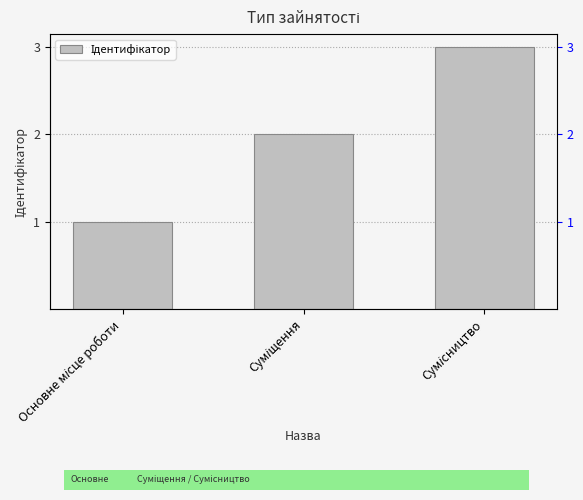

At which category does the chart reach its minimum across all series?

Основне місце роботи